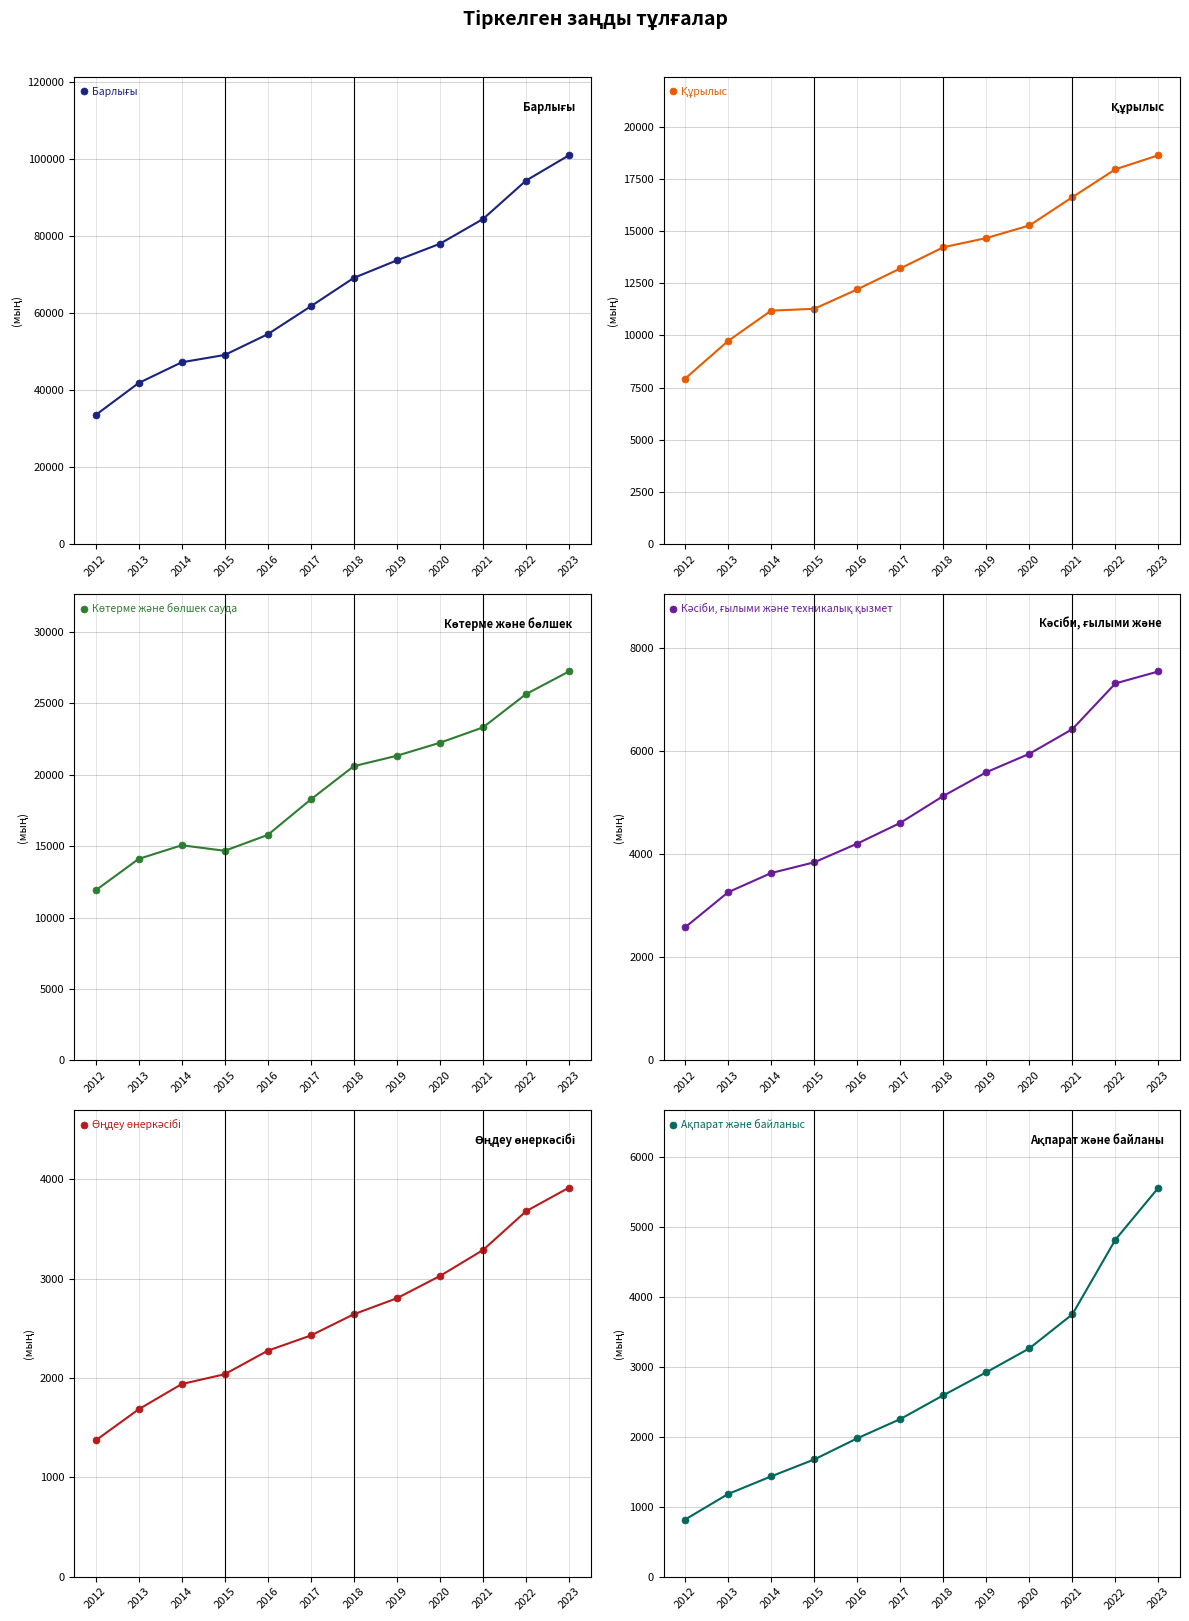

Is this an area chart (filled region under the line)?

No